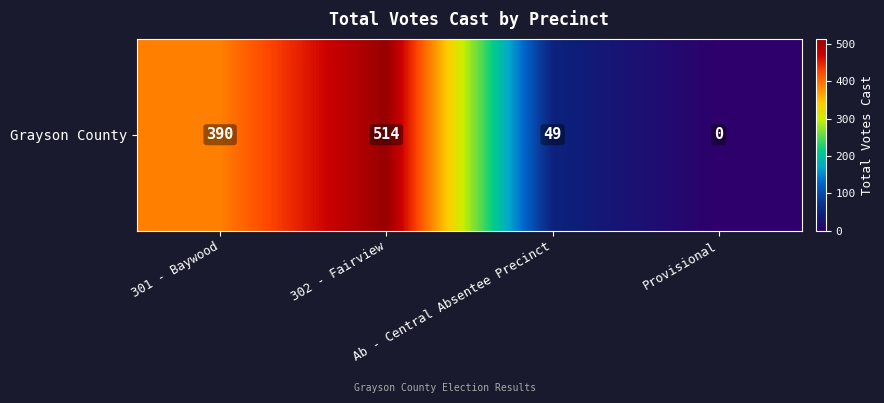

Is it true that the value at Ab - Central Absentee Precinct is 49?

True